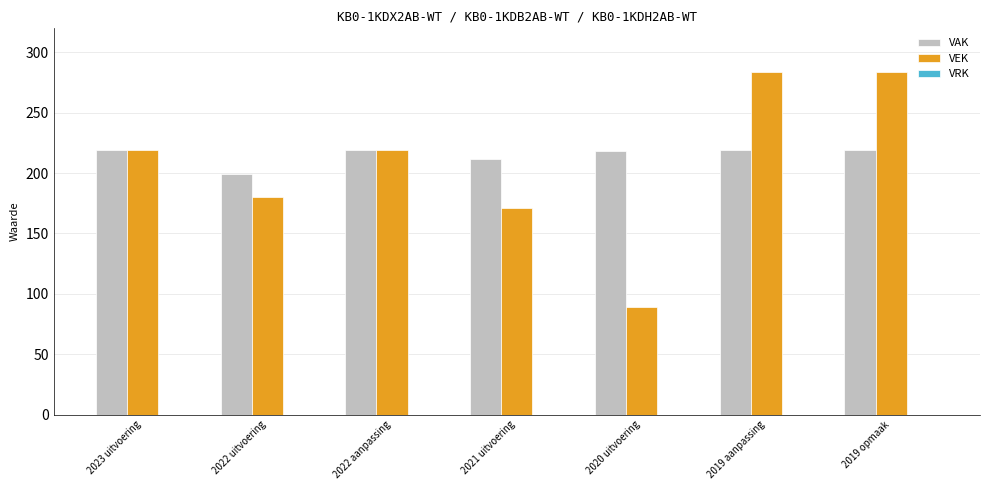

What is the total value across all series at 2022 aanpassing?

438